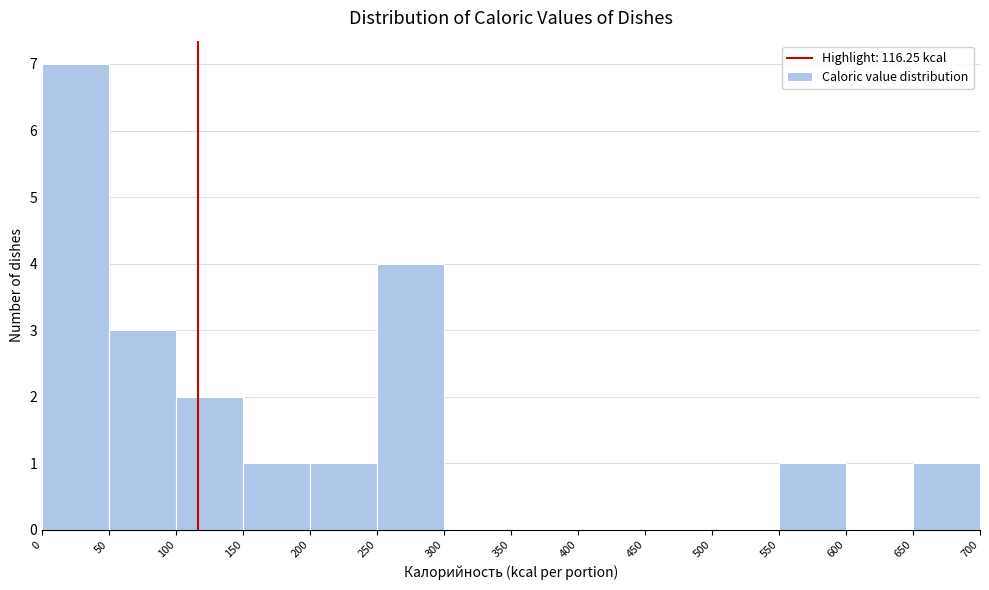

Reading left to right, transcribe this chart: for each bar, give the range it covers on the x-axis and its height. The values are not printed on the chart, so give them approximately, as read against the axis.

0 to 50: 7
50 to 100: 3
100 to 150: 2
150 to 200: 1
200 to 250: 1
250 to 300: 4
300 to 350: 0
350 to 400: 0
400 to 450: 0
450 to 500: 0
500 to 550: 0
550 to 600: 1
600 to 650: 0
650 to 700: 1